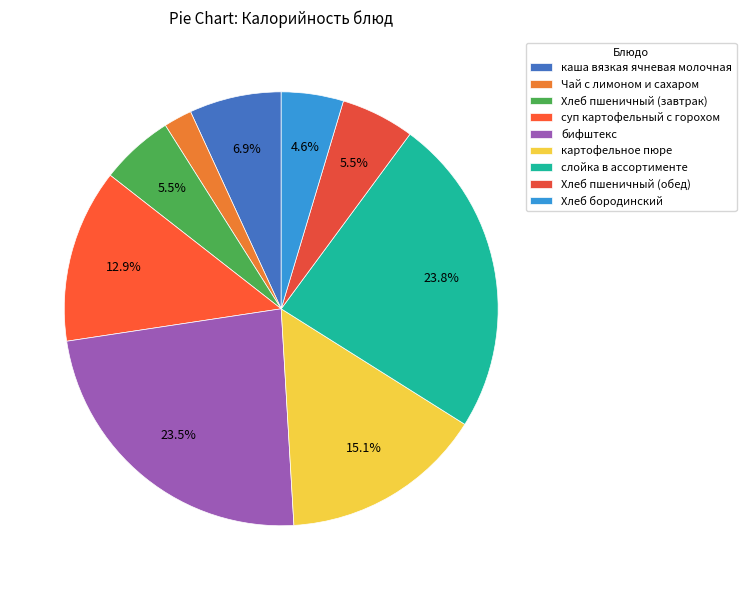

To the nearest percent, what percentage of the pie is Чай с лимоном и сахаром?

2%